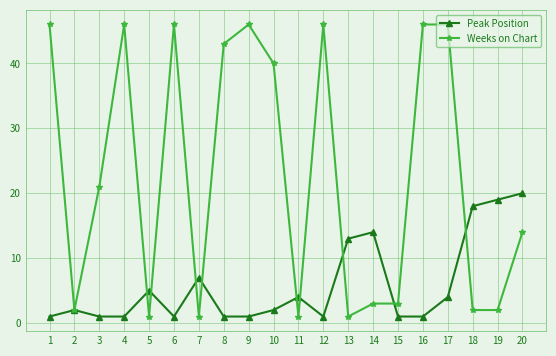

How many data points does each series have?

20